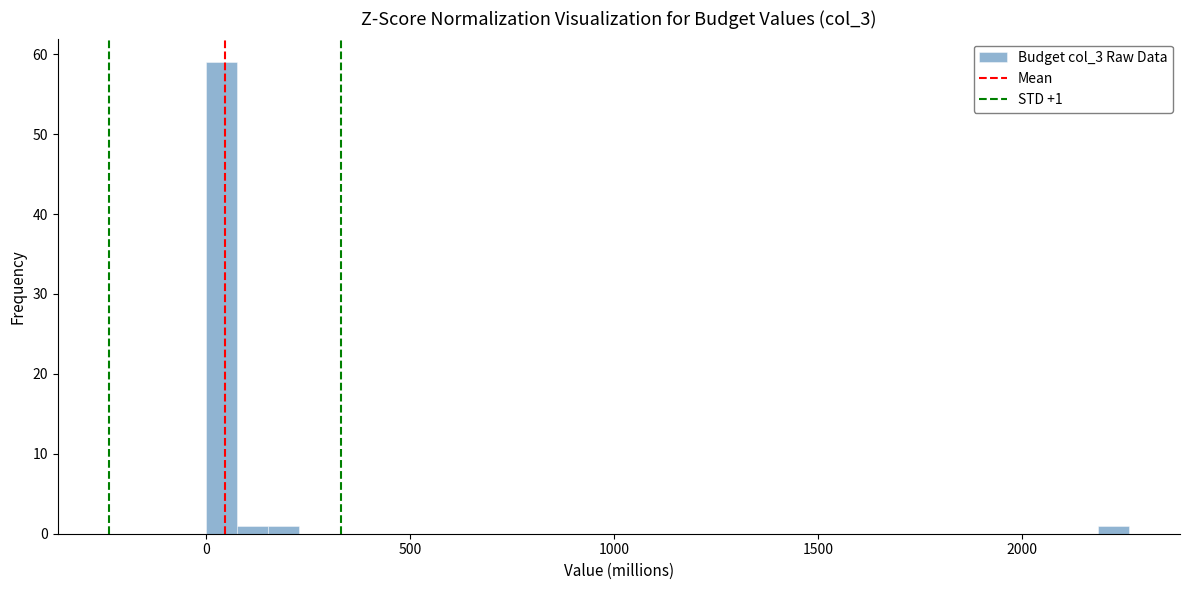

Read against the x-axis, roughly where is the centre of the tallest bar?

50